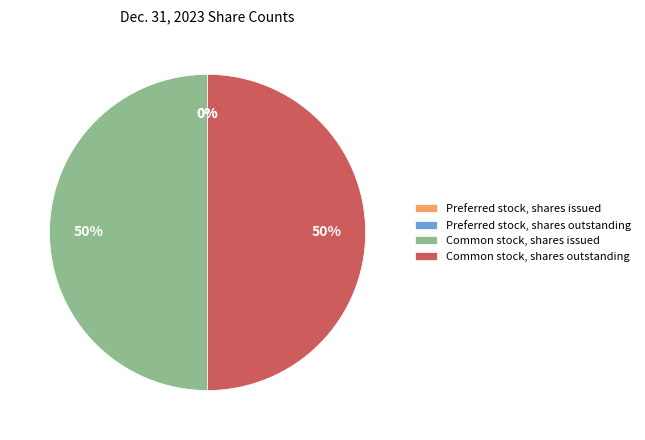

True or false: Common stock, shares outstanding accounts for 50% of the total.

True